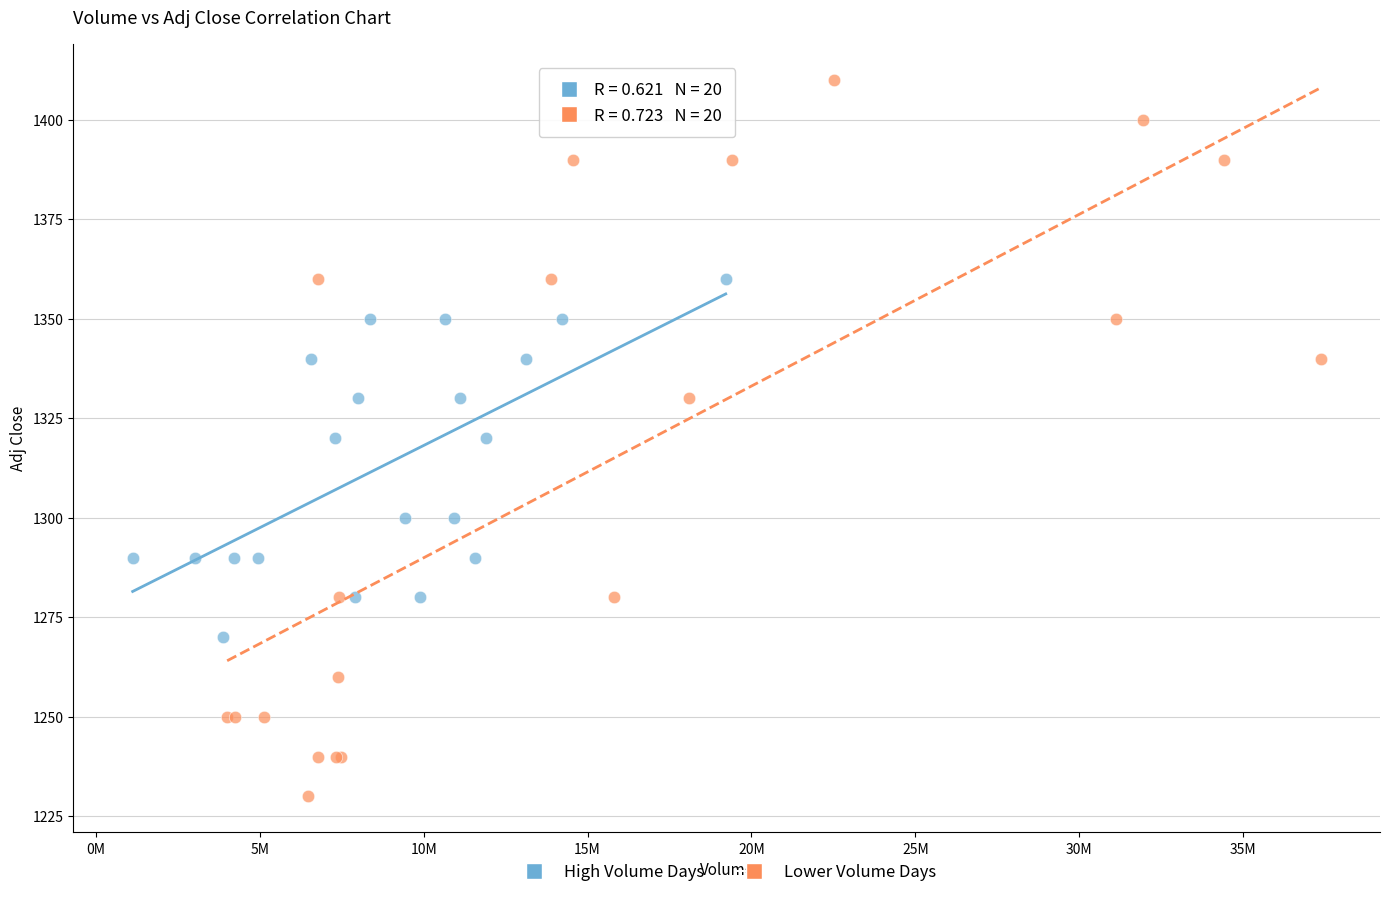

Which series contains the highest Y value?

Lower Volume Days